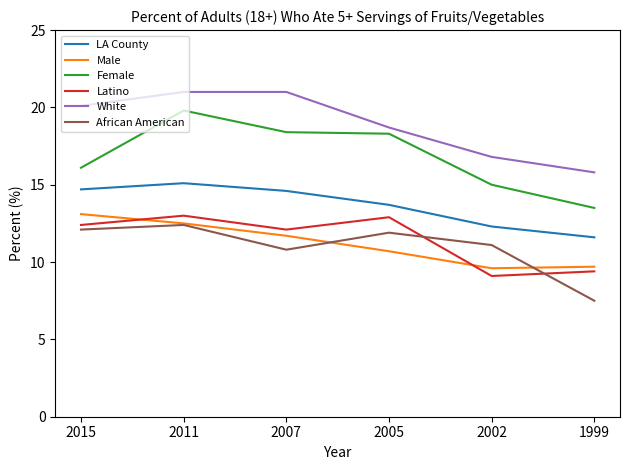

How many lines are shown in the chart?

6